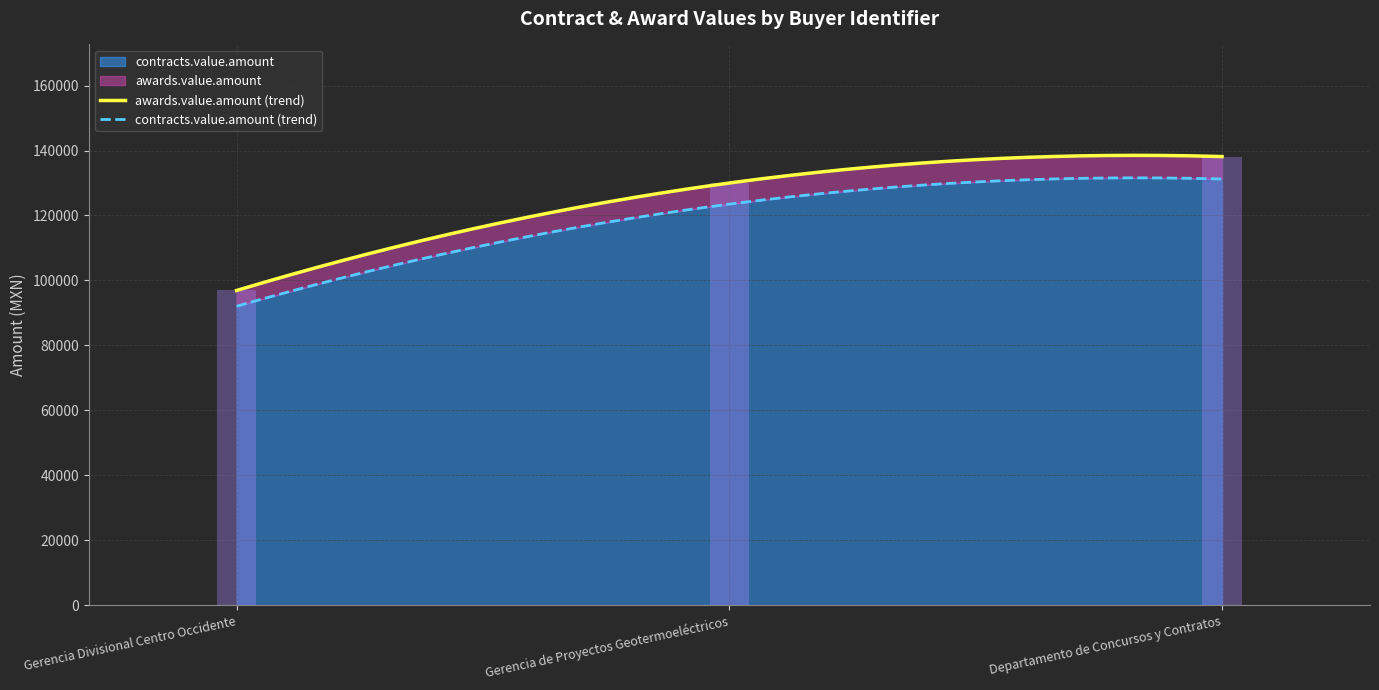

Which series has the largest range (max minus min)?

awards.value.amount